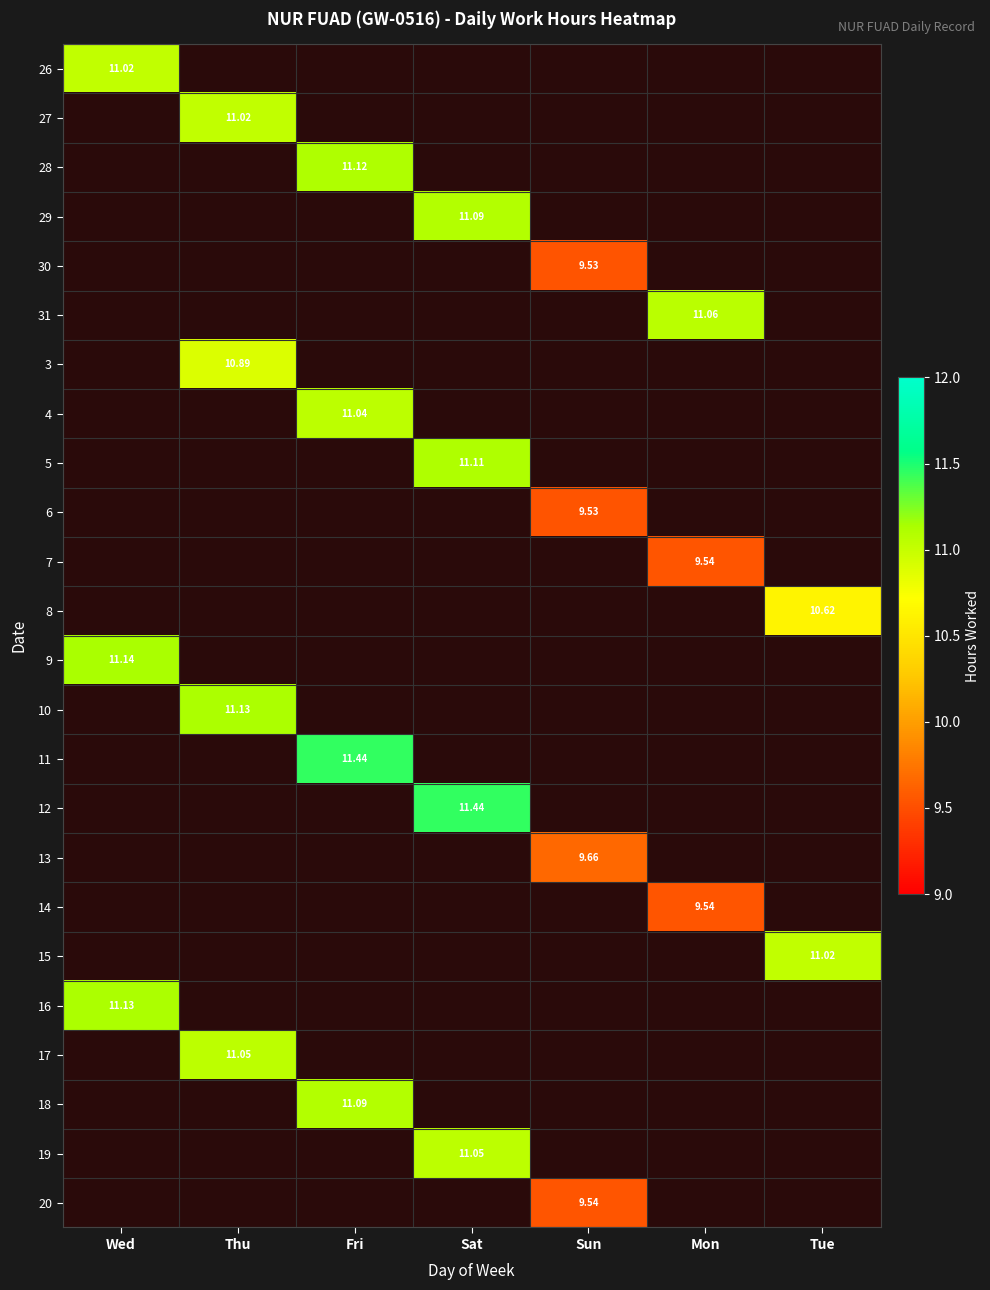

Between Wed and Sun, which is larger?

Sun